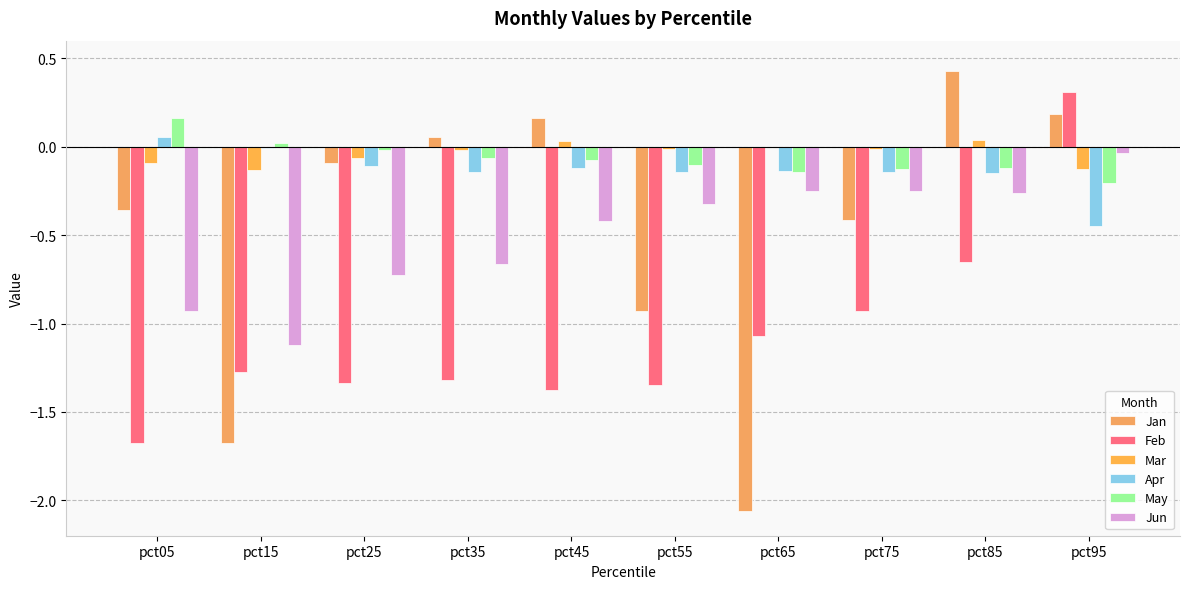

What is the difference between the maximum and minimum values in the Apr series?

0.5